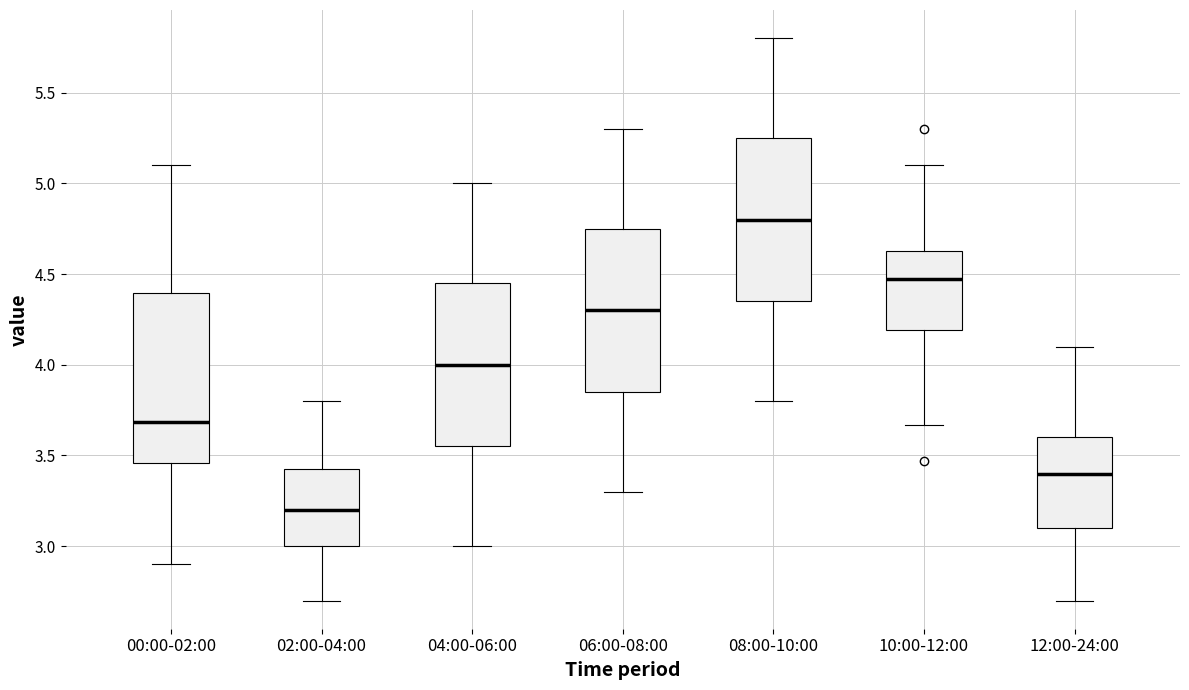

Which box has the highest median line?

08:00-10:00